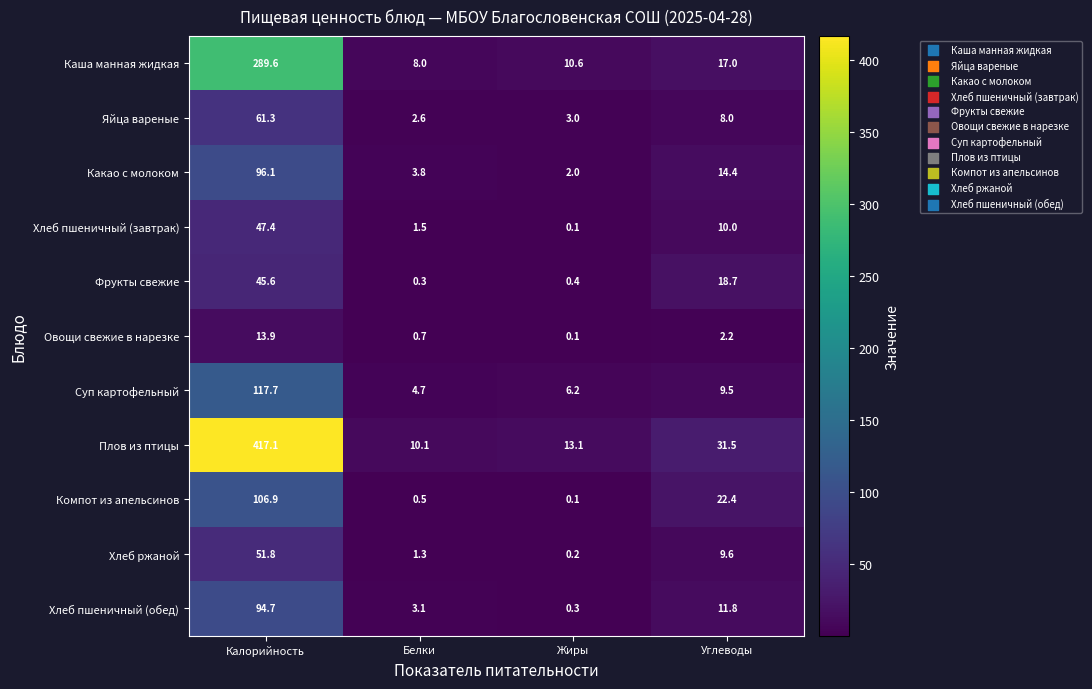

What is the total value across all series at Углеводы?

155.1